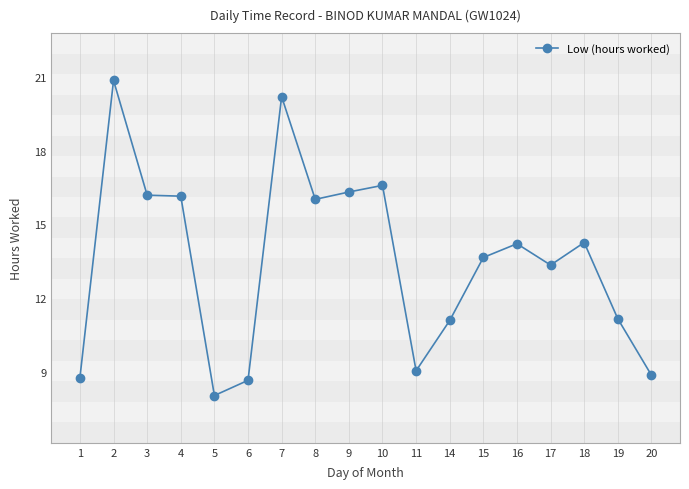

At which category does the data reach its first local peak?

2